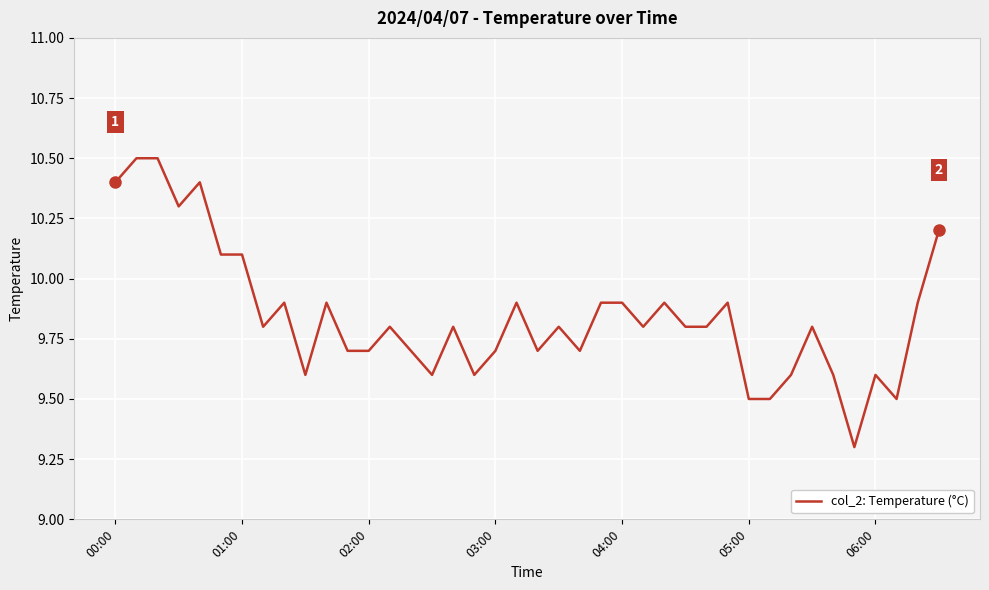

What is the difference between the maximum and minimum values?

1.2